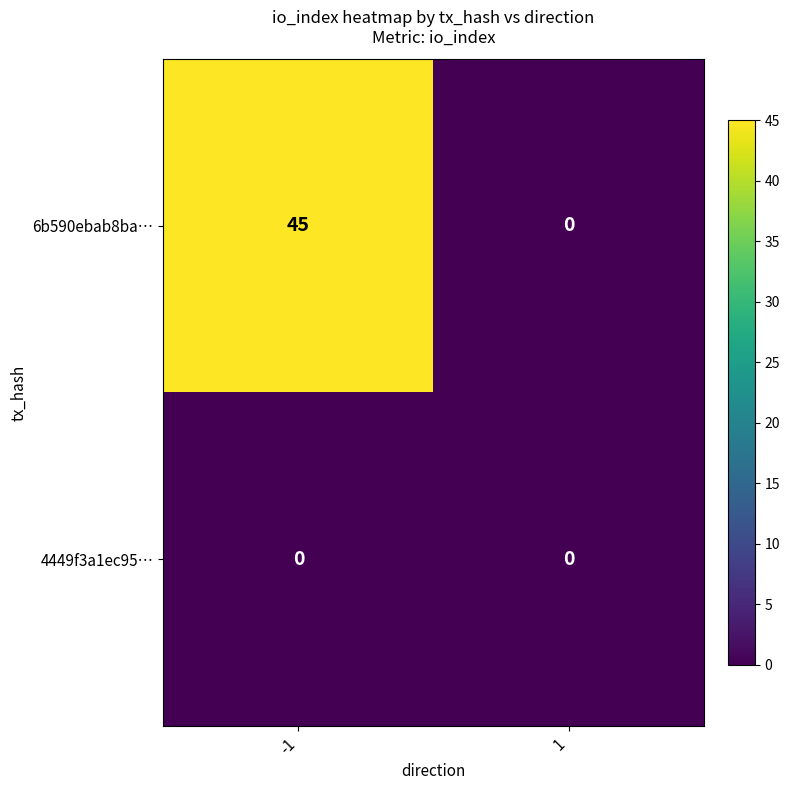

Is it true that 6b590ebab8ba… equals 45 at -1?

True